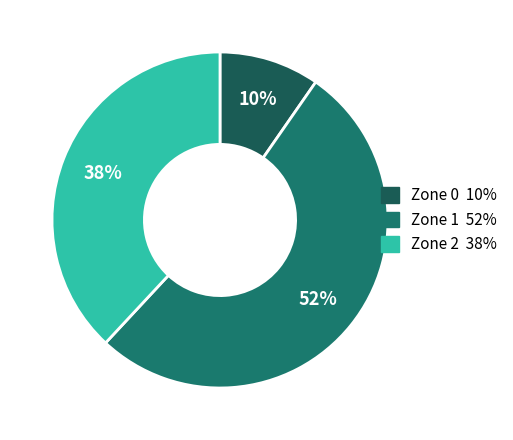

Is it true that Zone 1 is 43% of the pie?

False